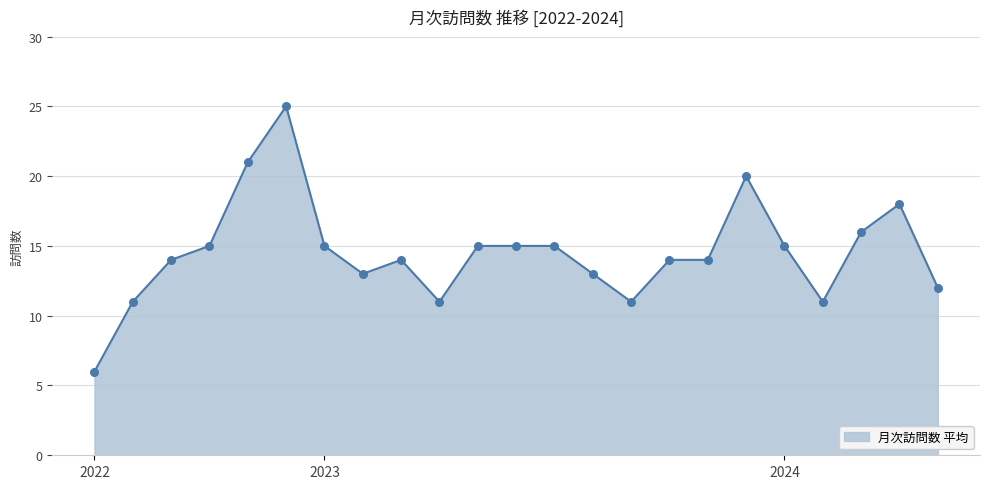

What is the greatest value displayed?

25